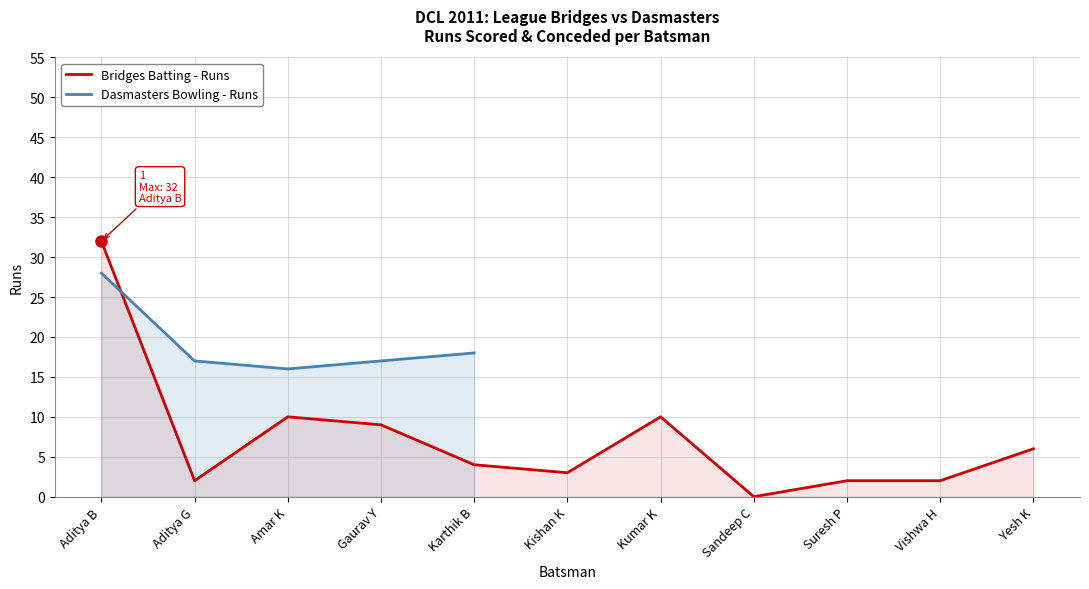

At which label does the data first exceed 4?

Aditya B